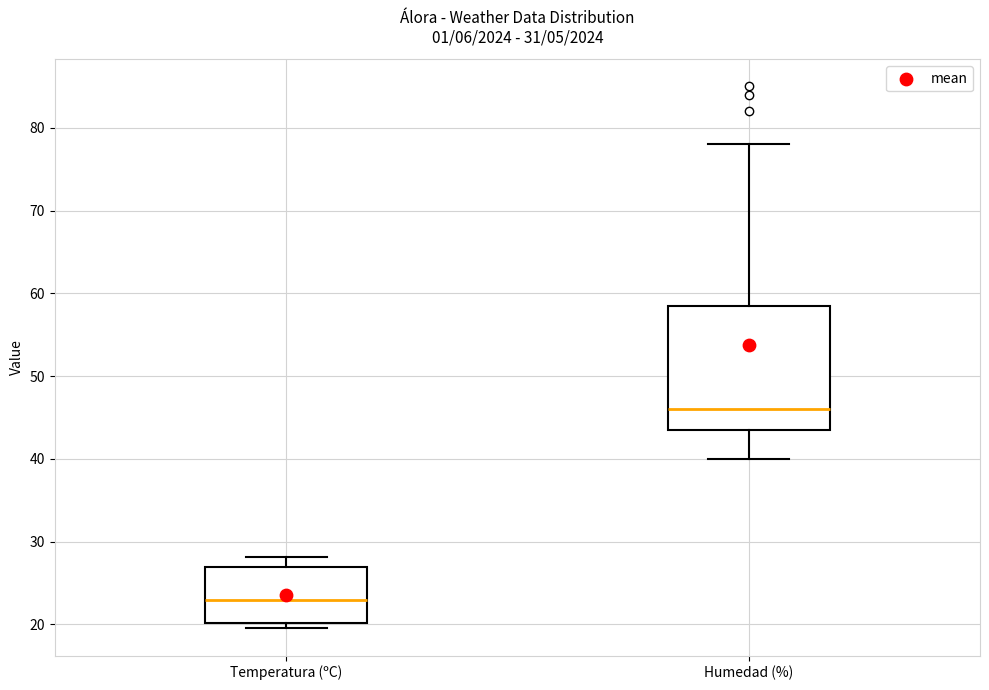

Reading left to right, transcribe this box plot: for each box, give where its median line is, the range the box spans, and where its two whiskers end, as read against the y-axis. The values are not printed on the chart, so give them approximately, as read against the axis.

Temperatura (ºC): median 23, box 20 to 27, whiskers 20 (just below the box's lower edge) to 28
Humedad (%): median 46, box 44 to 59, whiskers 40 to 78